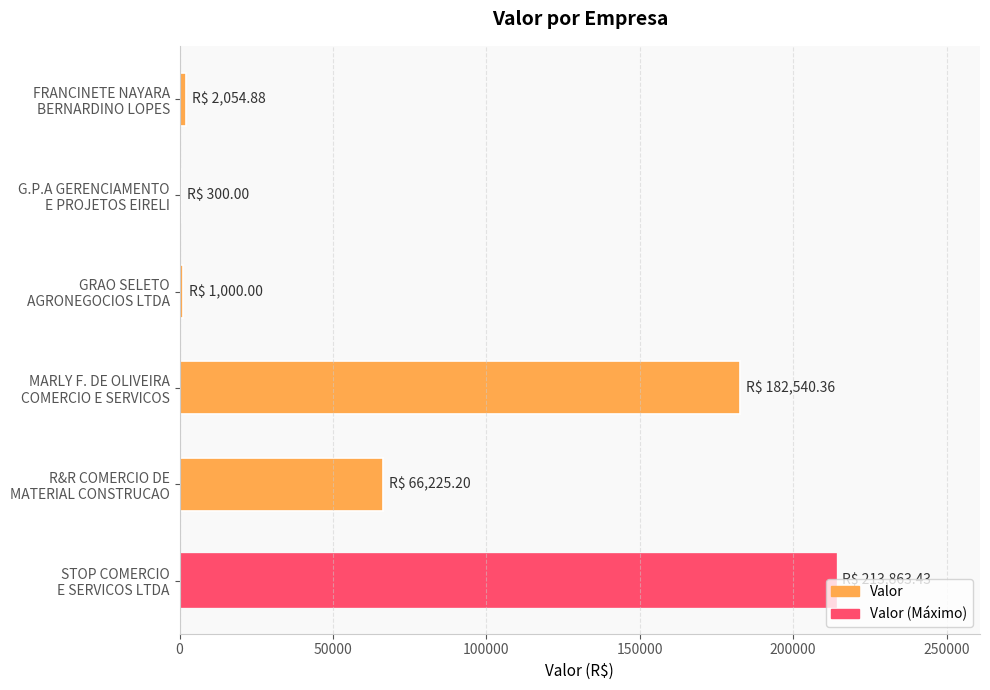

Are the bars horizontal?

Yes